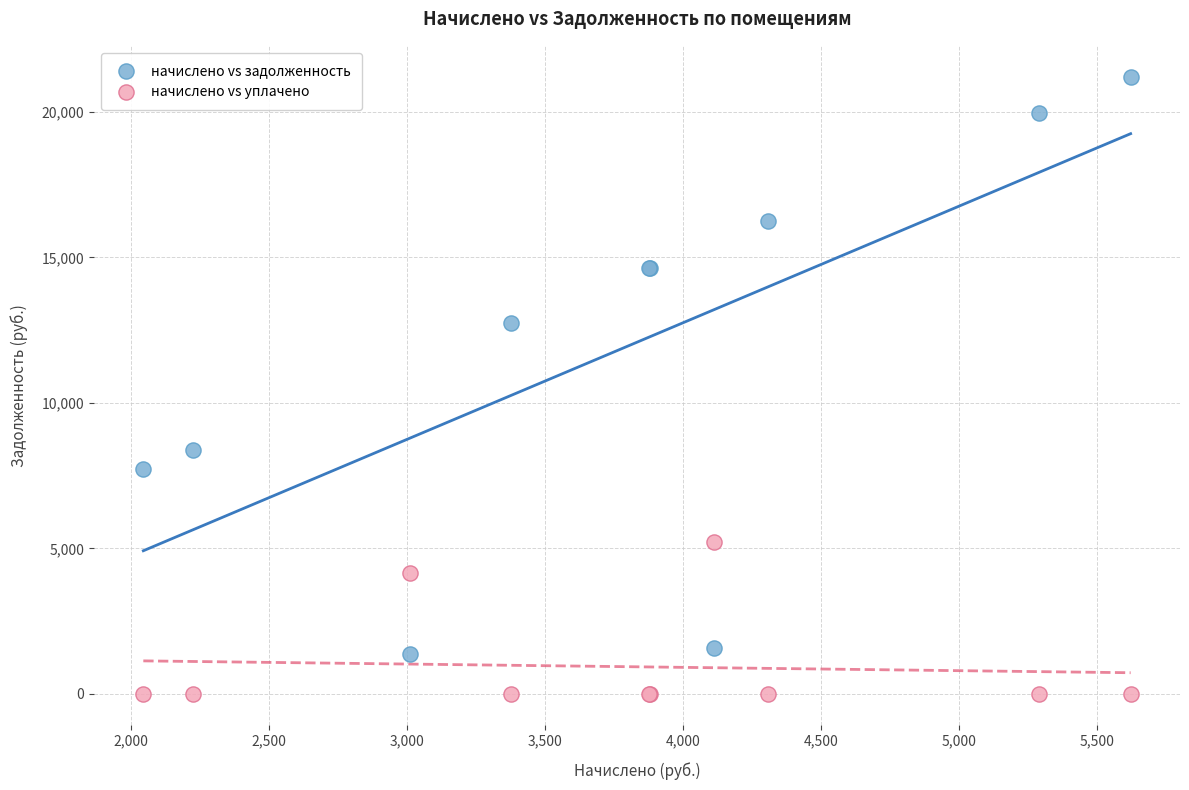

Which series has the largest Y range (max minus min)?

начислено vs задолженность